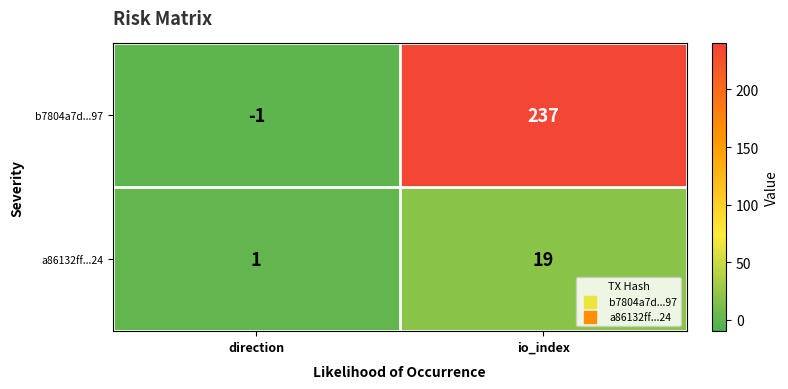

At which label does a86132ff...24 reach its peak?

io_index